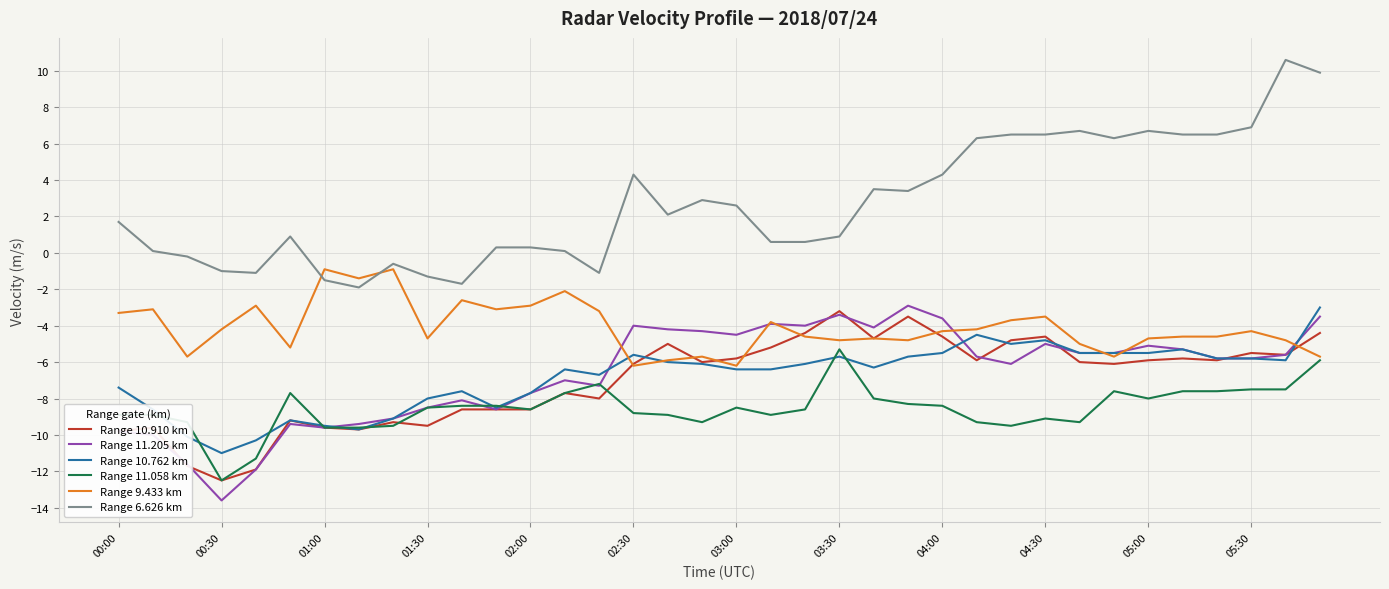

What are all the series names shown in the legend?

Range 10.910 km, Range 11.205 km, Range 10.762 km, Range 11.058 km, Range 9.433 km, Range 6.626 km